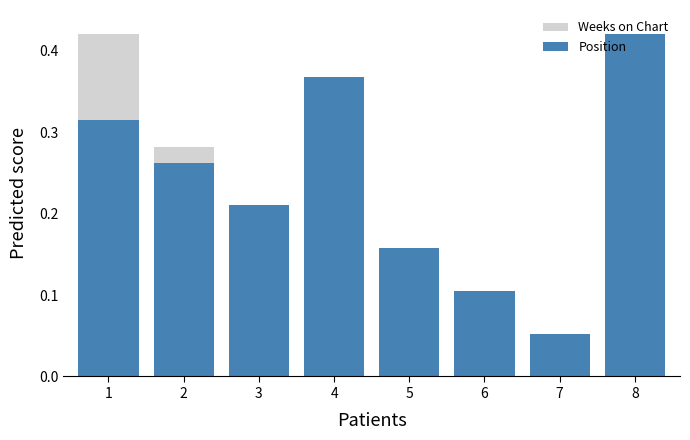

How many series are shown in this chart?

2